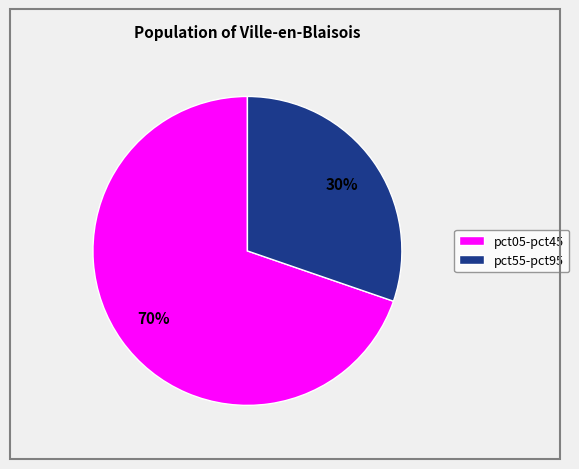

To the nearest percent, what is the average slice percentage?

50%